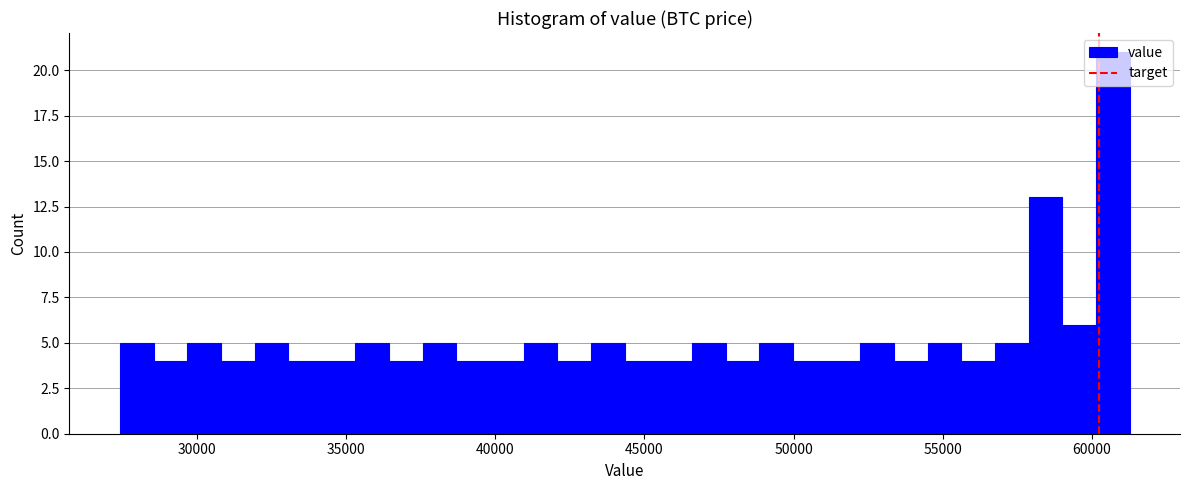

Around what value on the x-axis is the tallest bar? Give the approximate position of its centre, as read against the axis.

60500